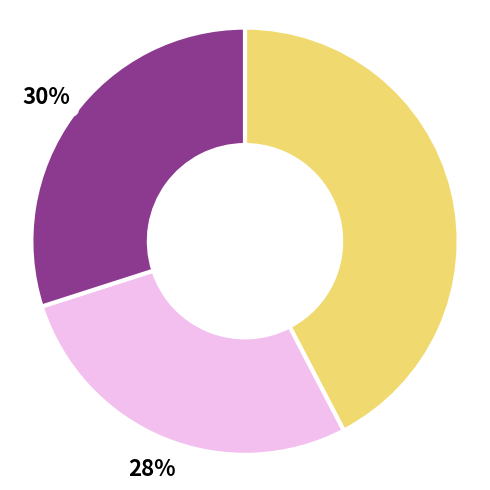

Is there a majority slice in this chart?

No